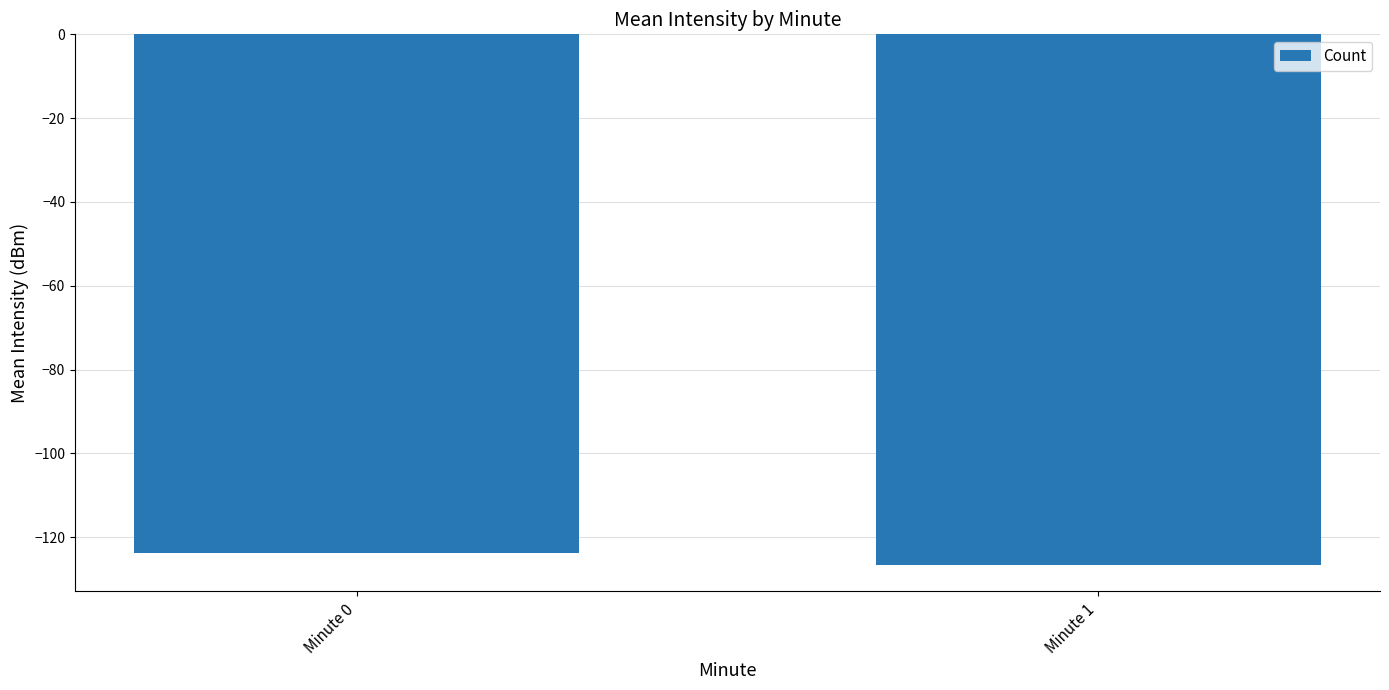

List the labels in order of value, largest first.

Minute 0, Minute 1